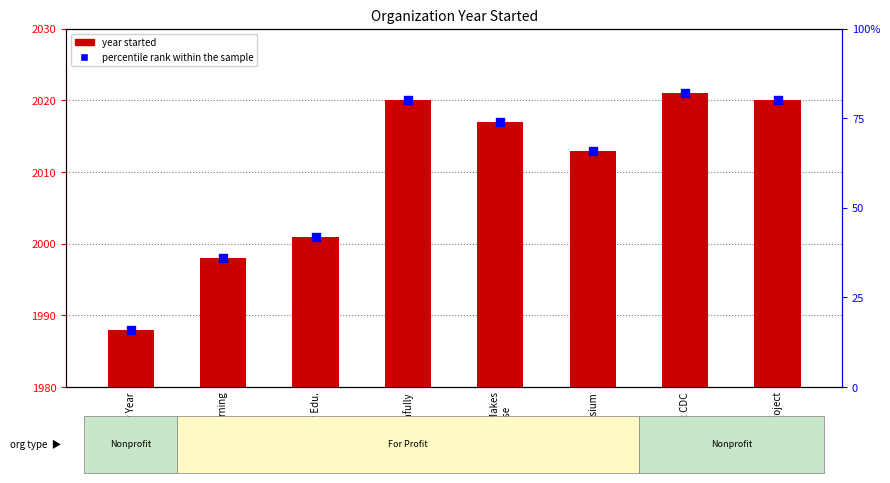

Which series contains the highest Y value?

percentile rank within the sample